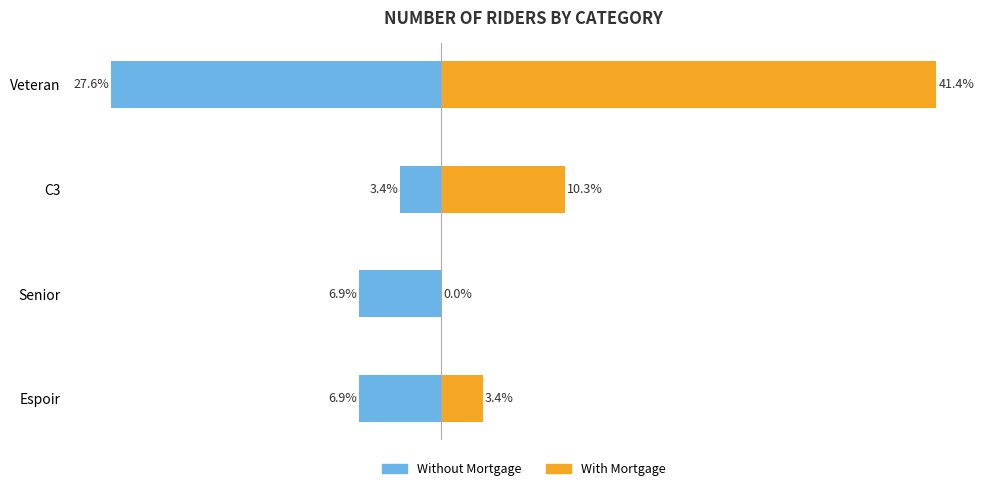

True or false: With Mortgage has a value of 5 at C3.

False